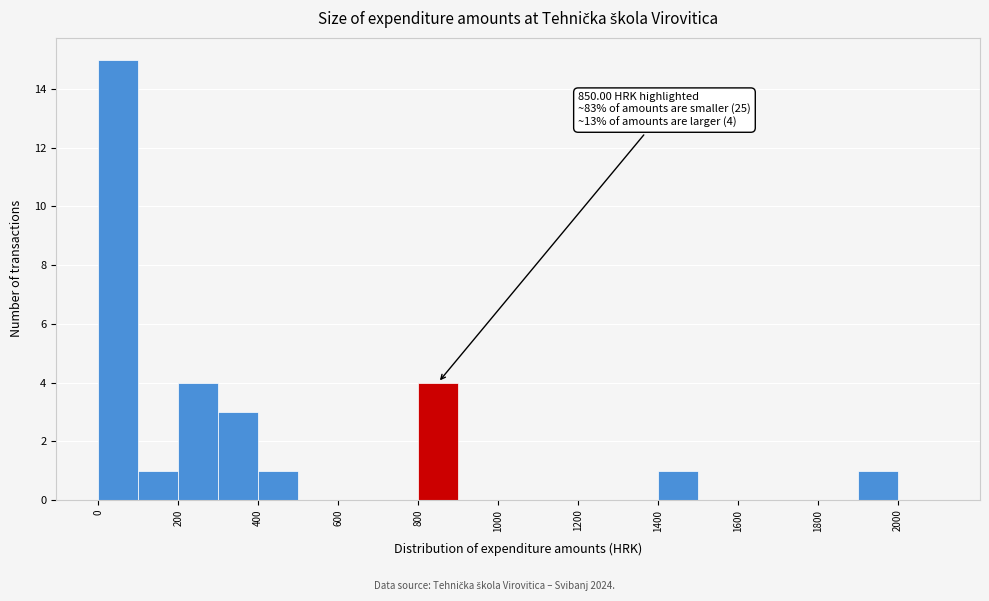

Which range on the x-axis has the tallest bar?

0 to 100